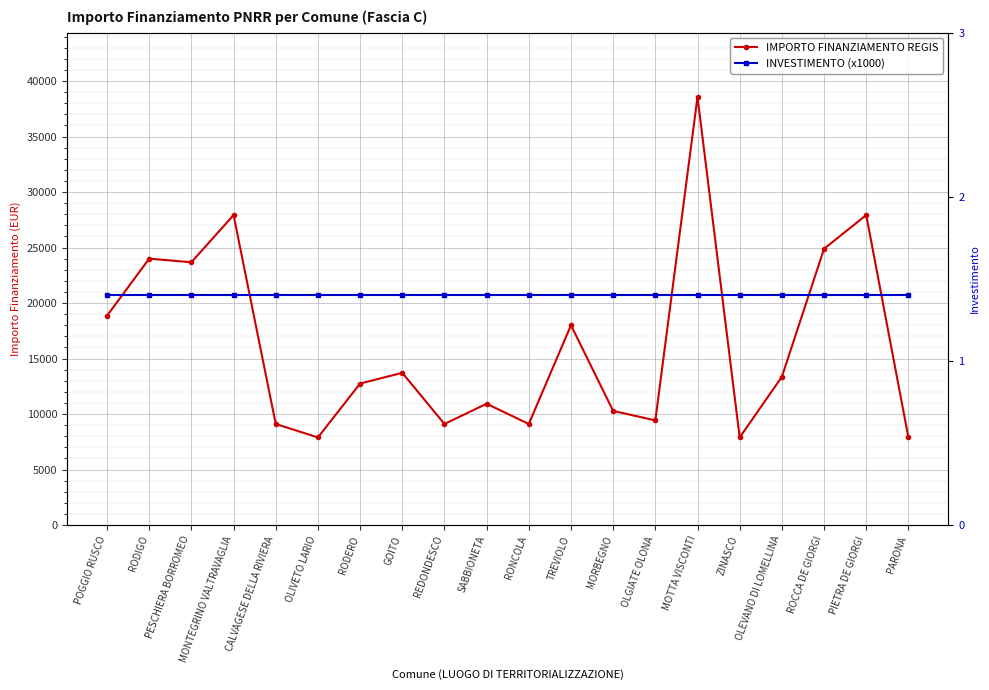

Between PESCHIERA BORROMEO and MORBEGNO, which series saw the biggest shift?

IMPORTO FINANZIAMENTO REGIS